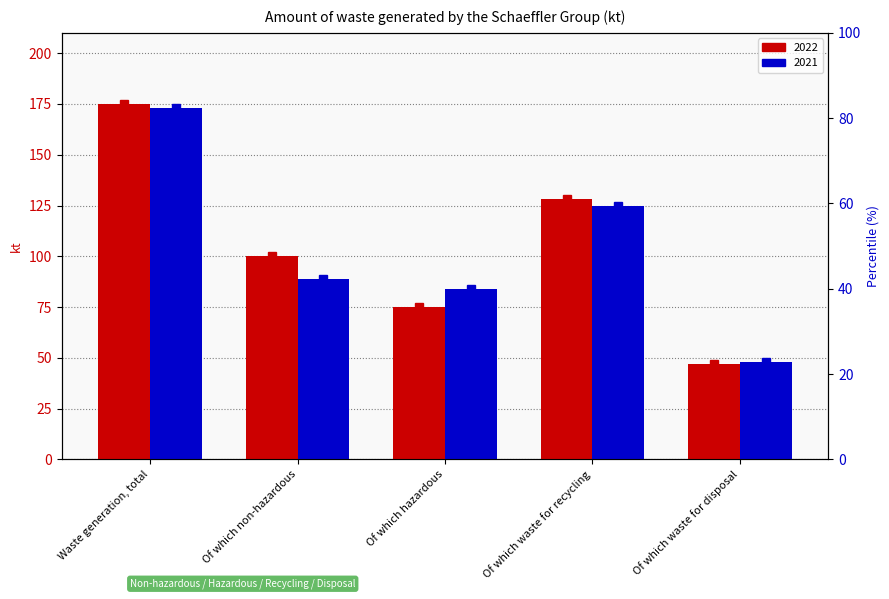

At Waste generation, total, list the series in order from largest to smallest.

2022, 2021